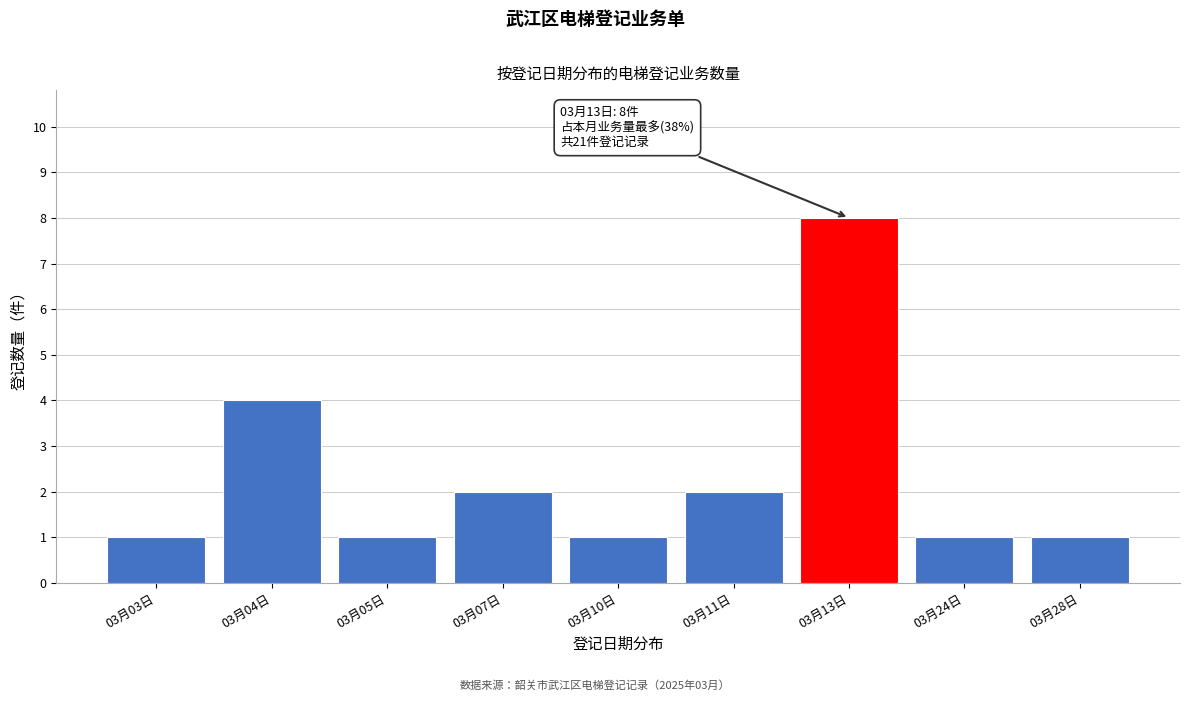

Reading left to right, list all the values displayed in this chart.

03月03日=1	03月04日=4	03月05日=1	03月07日=2	03月10日=1	03月11日=2	03月13日=8	03月24日=1	03月28日=1